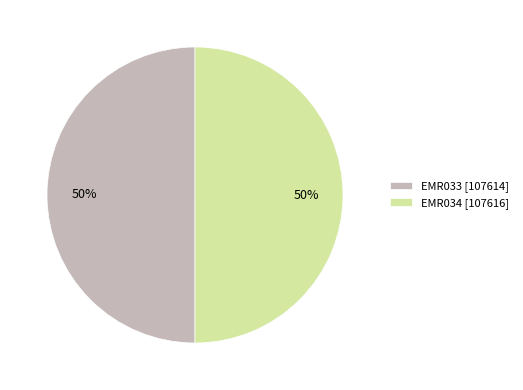

What is the ratio of the value at EMR033 [107614] to the value at EMR034 [107616]?

1.0